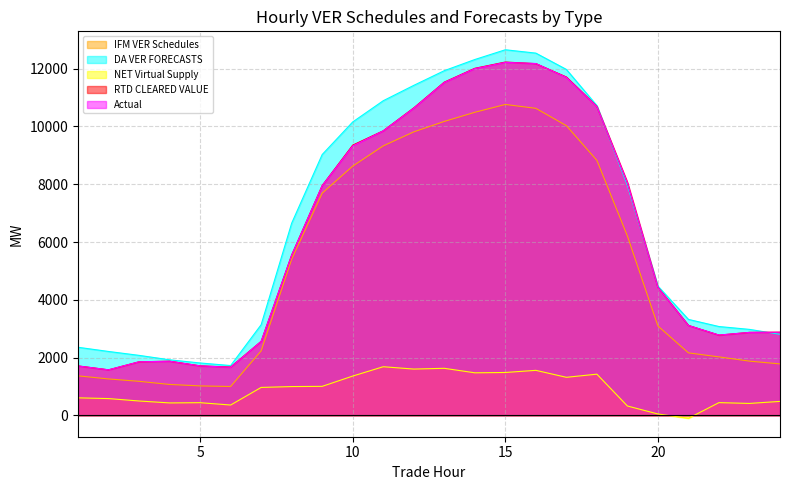

Reading left to right, what are all the values shown in this chart?

IFM VER Schedules: 1=1368.3	2=1261.7	3=1178.7	4=1071.1	5=1020.4	6=999.4	7=2232.9	8=5407.4	9=7689.8	10=8626.3	11=9326.4	12=9811.1	13=10173.0	14=10488.8	15=10759.8	16=10626.0	17=10026.0	18=8826.3	19=6208.9	20=3093.8	21=2164.3	22=2024.4	23=1878.0	24=1781.3
DA VER FORECASTS: 1=2357.2	2=2212.3	3=2077.3	4=1923.5	5=1814.2	6=1724.6	7=3138.7	8=6652.8	9=9027.3	10=10154.6	11=10888.9	12=11420.1	13=11928.7	14=12314.9	15=12652.6	16=12536.6	17=11972.4	18=10720.8	19=7960.1	20=4473.8	21=3321.8	22=3075.1	23=2976.4	24=2806.4
NET Virtual Supply: 1=607.5	2=581.9	3=498.3	4=431.9	5=440.0	6=358.8	7=967.7	8=997.7	9=1004.8	10=1361.1	11=1684.0	12=1603.0	13=1629.6	14=1473.9	15=1484.8	16=1559.0	17=1317.8	18=1426.7	19=325.3	20=48.9	21=-100.3	22=442.3	23=414.0	24=484.6
RTD CLEARED VALUE: 1=1712.2	2=1576.8	3=1855.3	4=1875.0	5=1714.0	6=1672.2	7=2563.1	8=5552.9	9=7955.9	10=9352.1	11=9849.4	12=10641.9	13=11532.6	14=12010.9	15=12227.5	16=12172.7	17=11709.9	18=10692.0	19=8061.2	20=4433.6	21=3113.8	22=2777.7	23=2872.8	24=2879.2
Actual: 1=1710.4	2=1577.5	3=1854.5	4=1874.1	5=1713.8	6=1664.8	7=2559.9	8=5541.1	9=7948.3	10=9326.6	11=9844.5	12=10629.7	13=11521.5	14=12000.1	15=12216.4	16=12176.3	17=11697.5	18=10683.1	19=8052.8	20=4425.2	21=3111.3	22=2780.1	23=2872.0	24=2878.9